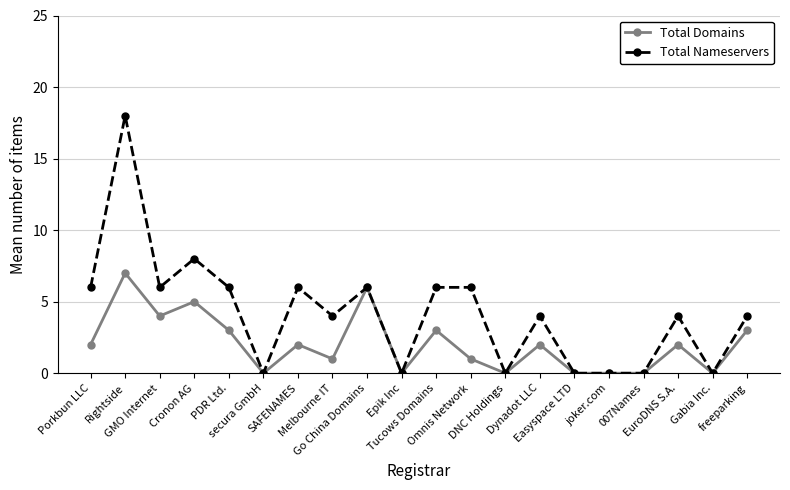

What are all the series names shown in the legend?

Total Domains, Total Nameservers